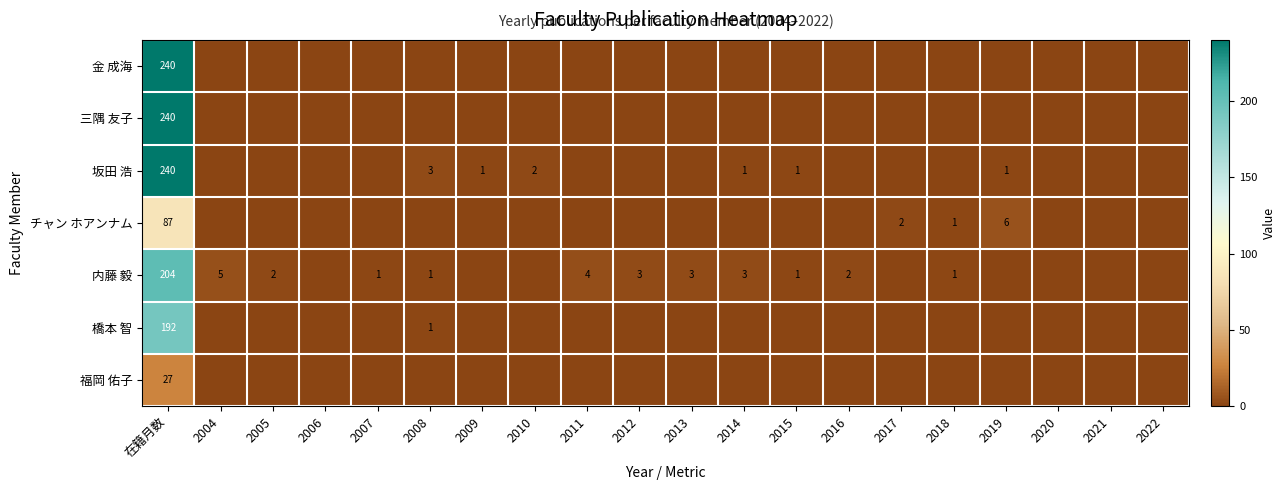

Is it true that 内藤 毅 equals 1 at 2016?

False